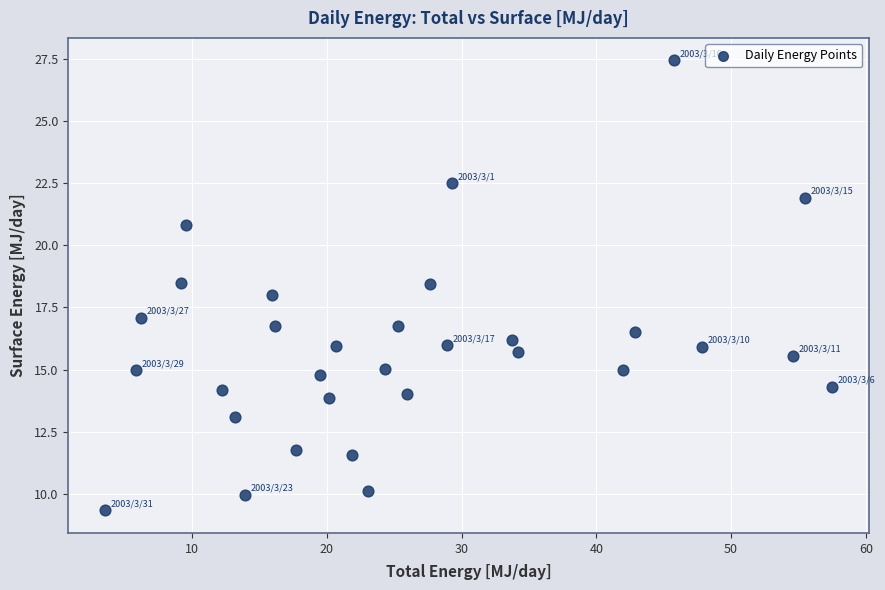

What is the range of X values (max minus min)?

54.0